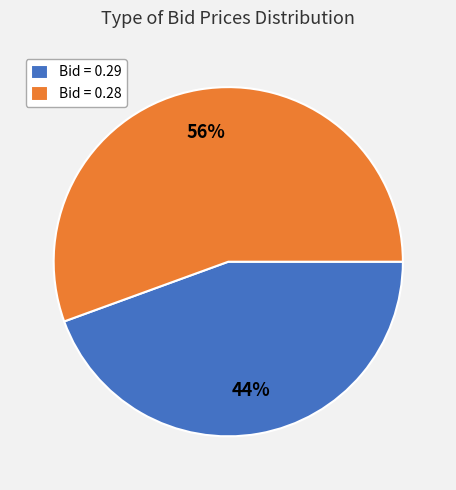

How many slices are in this pie chart?

2